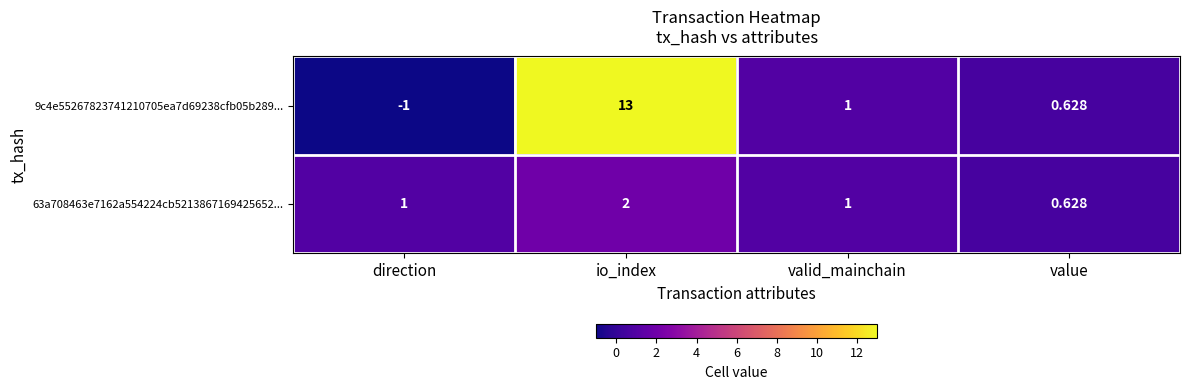

Rank the categories by 9c4e55267823741210705ea7d69238cfb05b289... value from highest to lowest.

io_index, valid_mainchain, value, direction